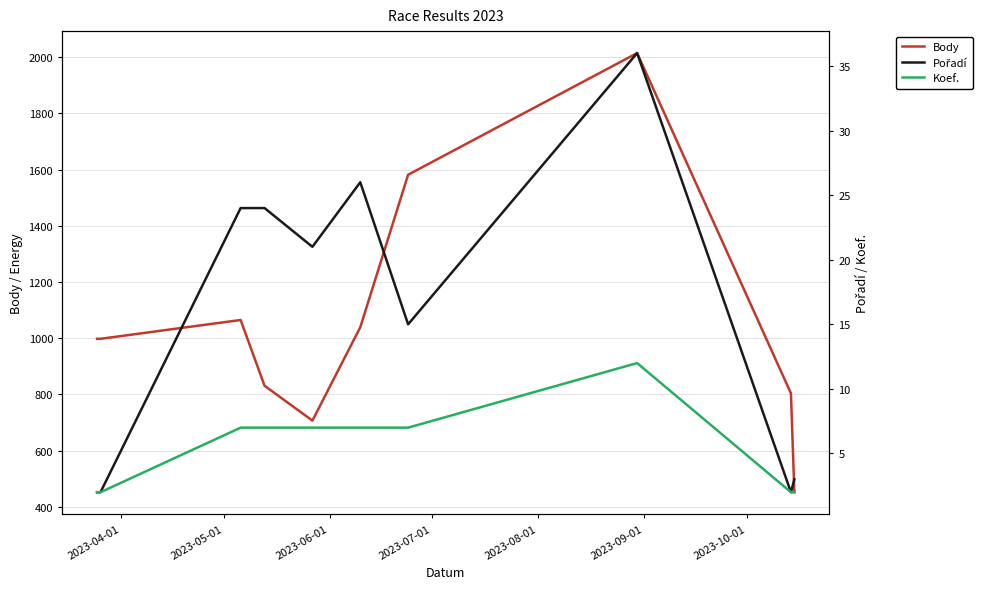

What is the difference between the maximum and second lowest values in the Koef. series?

10